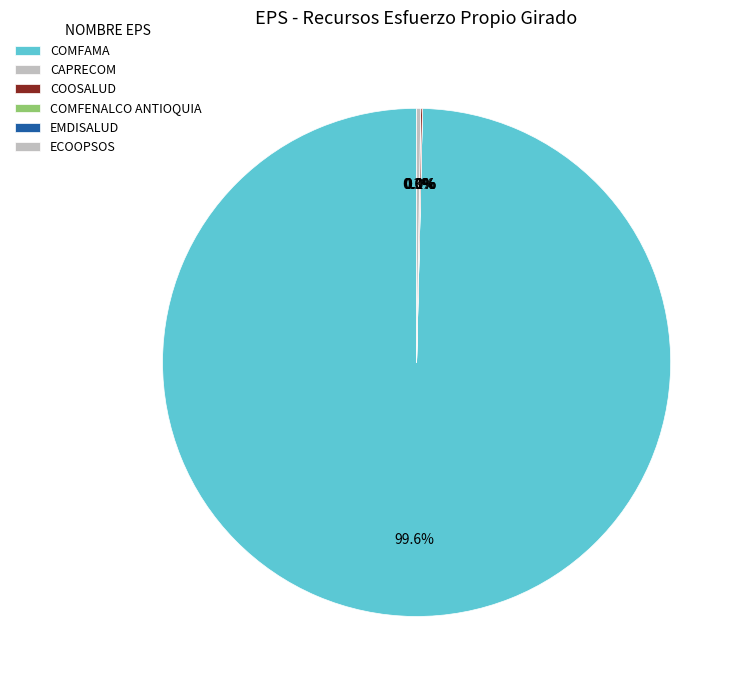

Does any single category account for the majority?

Yes